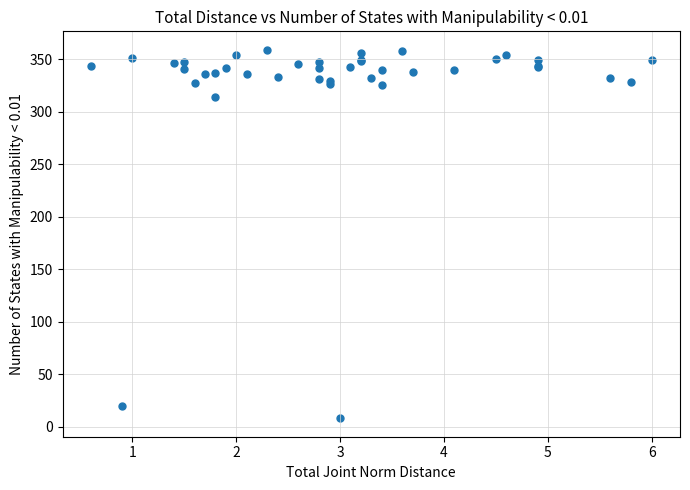

What Y value in the scatter plot is closest to 183?

314